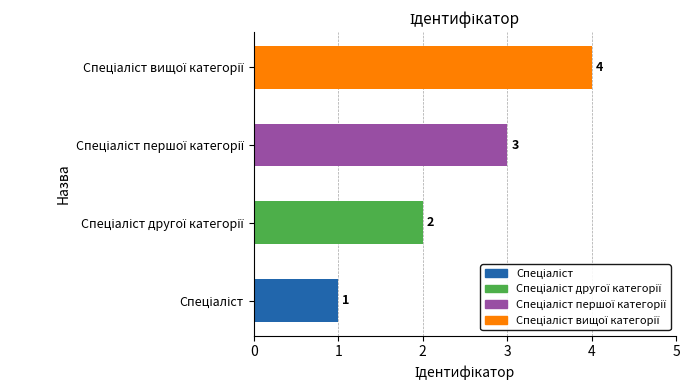

What is the maximum value shown in the chart?

4